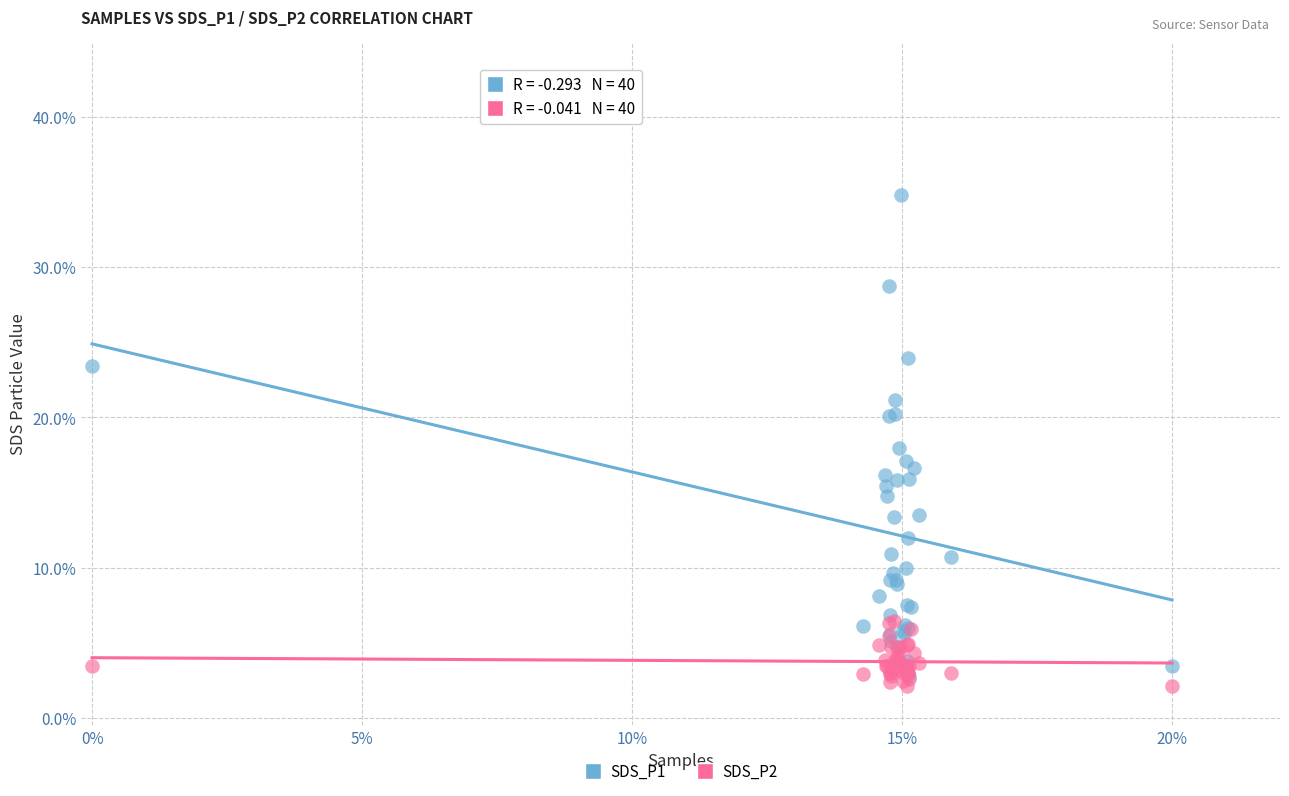

Which series contains the lowest Y value?

SDS_P2